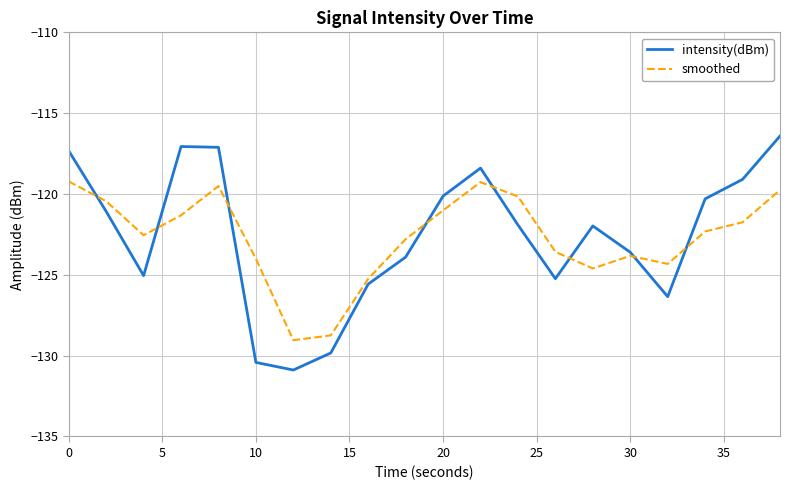

Which series has the largest range (max minus min)?

intensity(dBm)